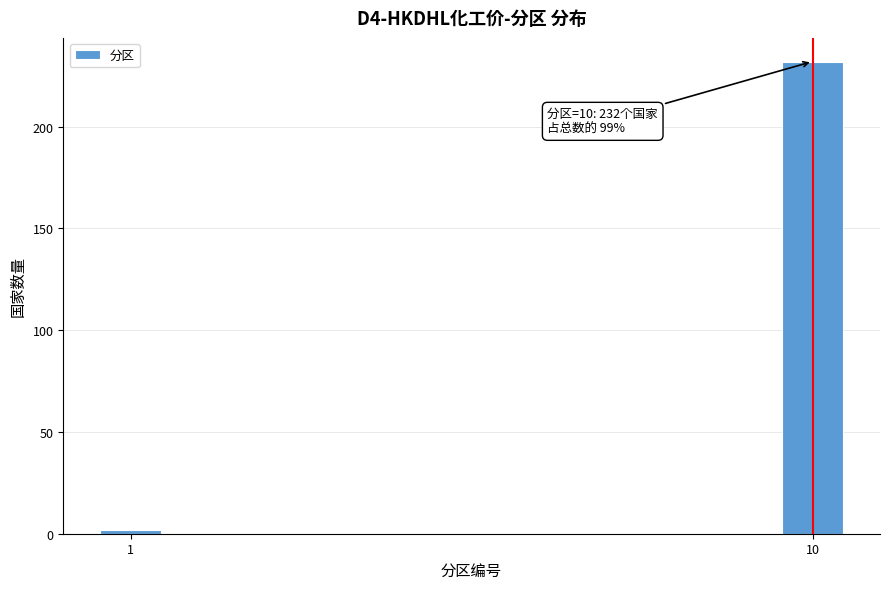

Reading left to right, list all the values displayed in this chart.

2	232